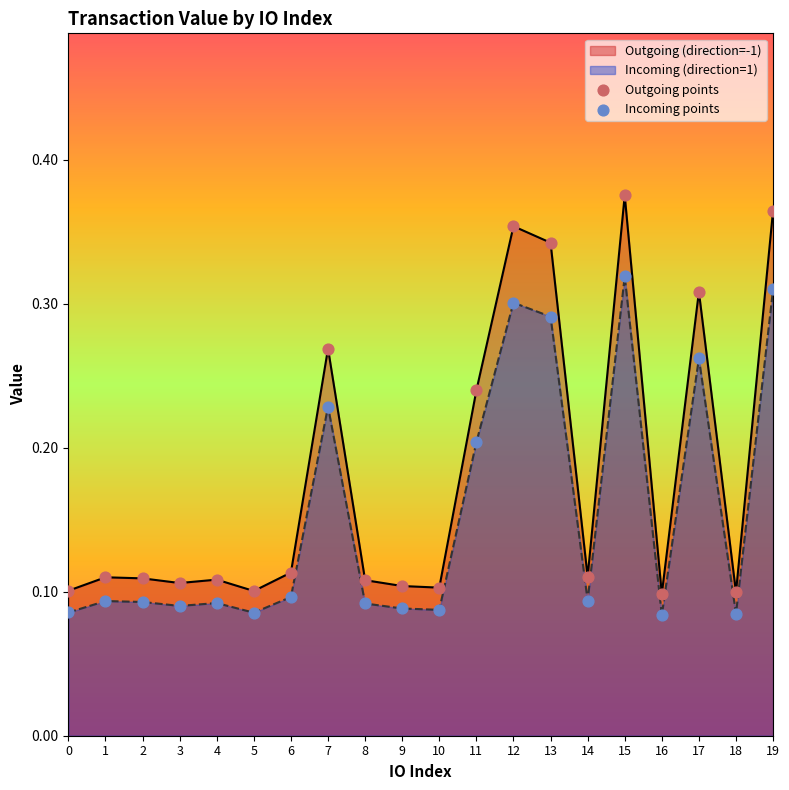

Which series contains the highest Y value?

Outgoing points